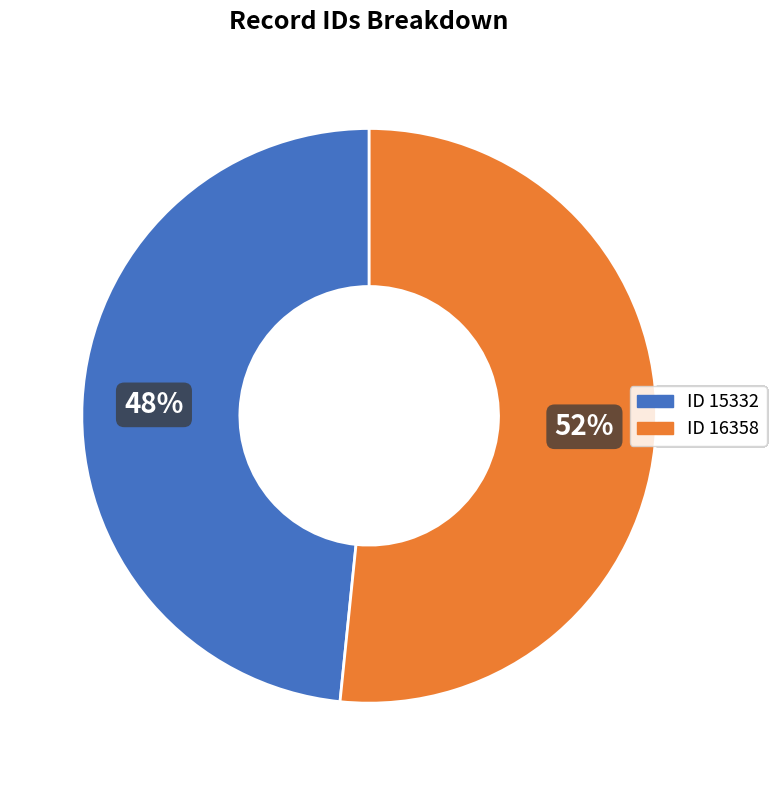

What is the ratio of the value at ID 15332 to the value at ID 16358?

0.9